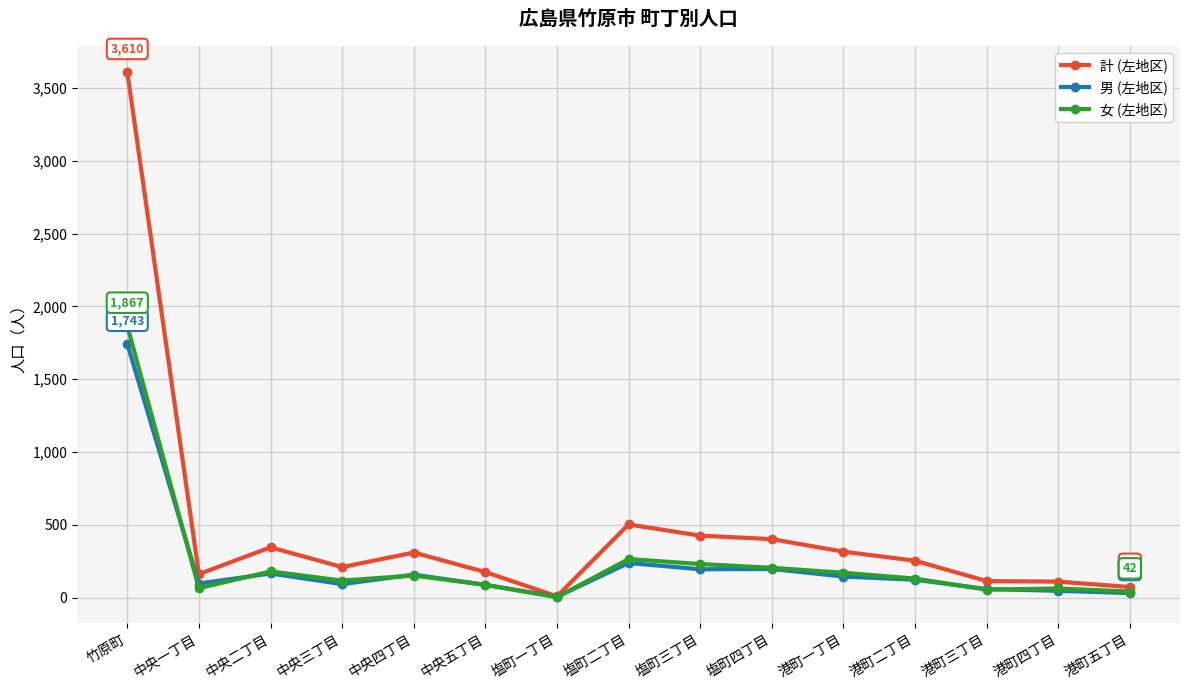

At which category does the chart reach its peak across all series?

竹原町